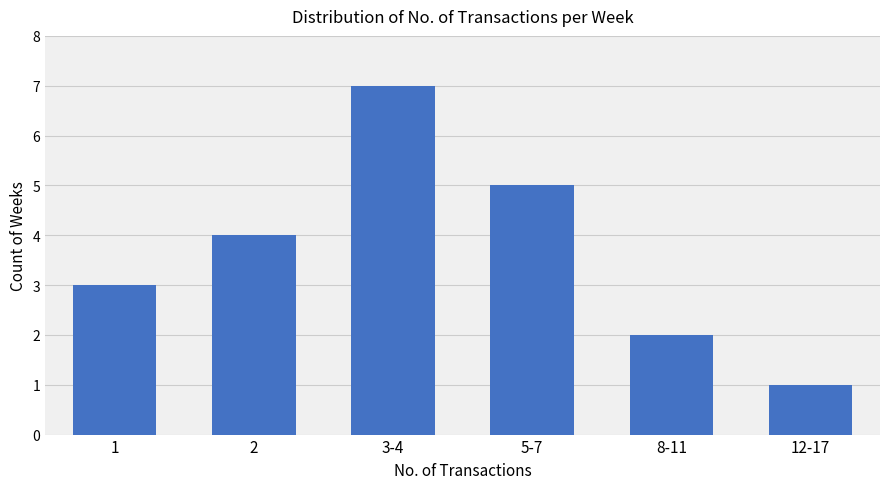

What position from the right is 1?

6